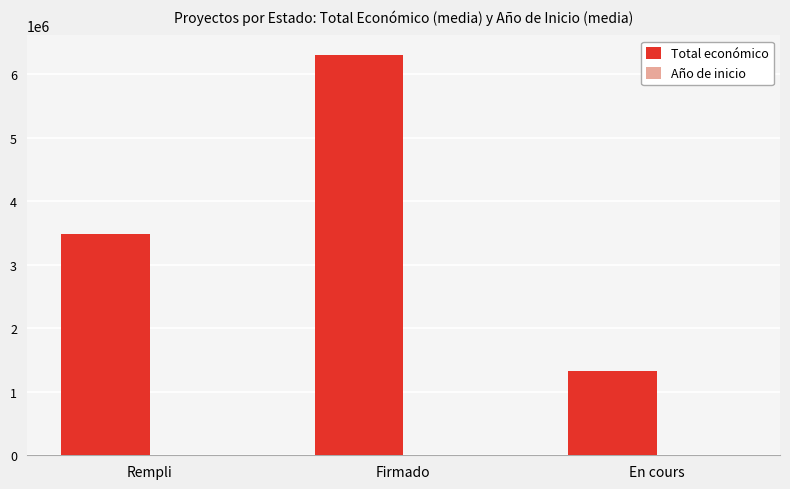

True or false: Total económico has a value of 6299333.8 at Firmado.

True